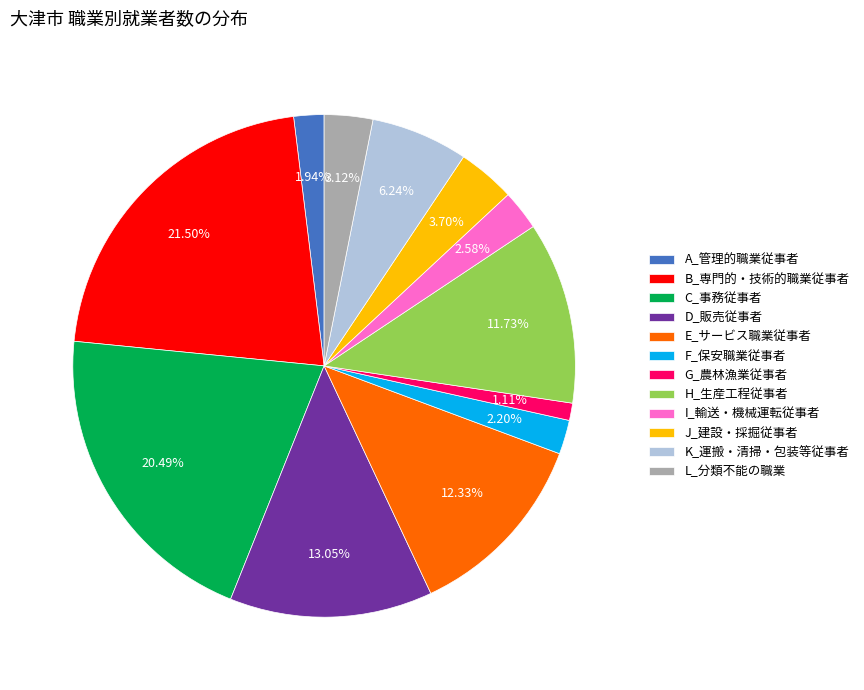

Does any single category account for the majority?

No